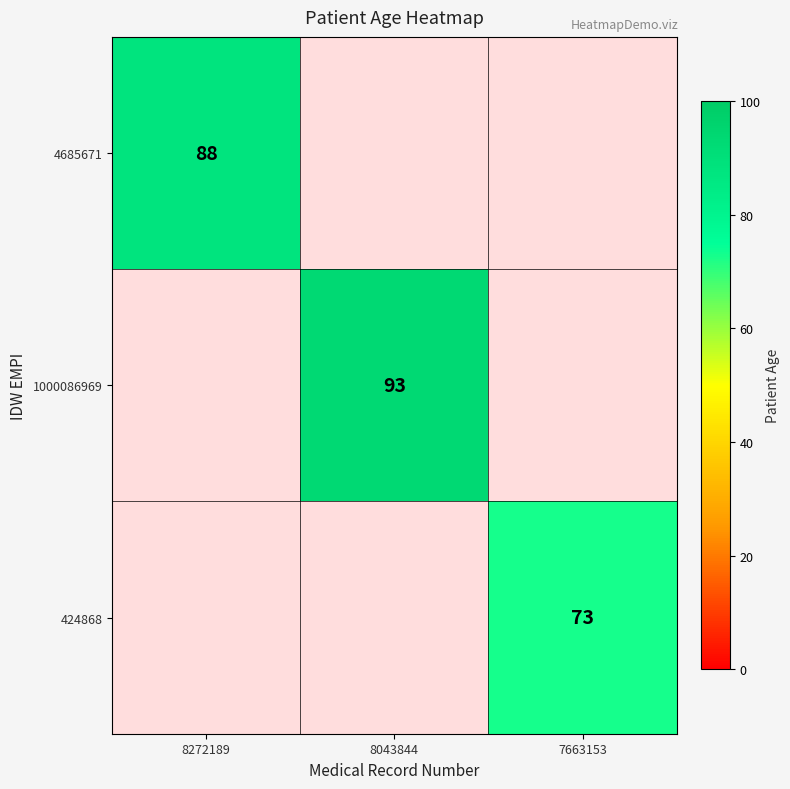

The 424868 series shows 15 at 7663153. True or false?

False